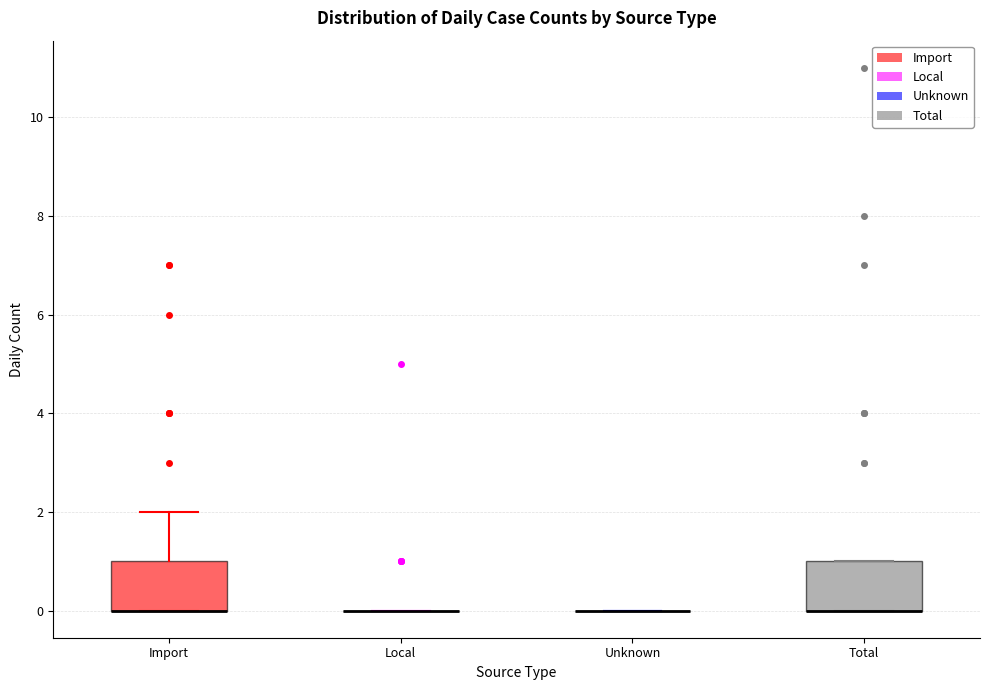

Reading left to right, transcribe this box plot: for each box, give where its median line is, the range the box spans, and where its two whiskers end, as read against the y-axis. The values are not printed on the chart, so give them approximately, as read against the axis.

Import: median 0 (drawn on the box's lower edge), box 0 to 1, whiskers 0 to 2
Local: box collapsed to a line at 0, whiskers 0 to 0
Unknown: box collapsed to a line at 0, whiskers 0 to 0
Total: median 0 (drawn on the box's lower edge), box 0 to 1, whiskers 0 to 1